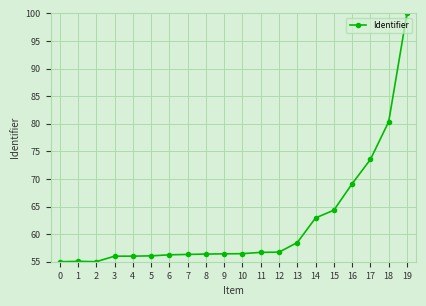

True or false: there are more than 0 points higher than both neighbors.

True